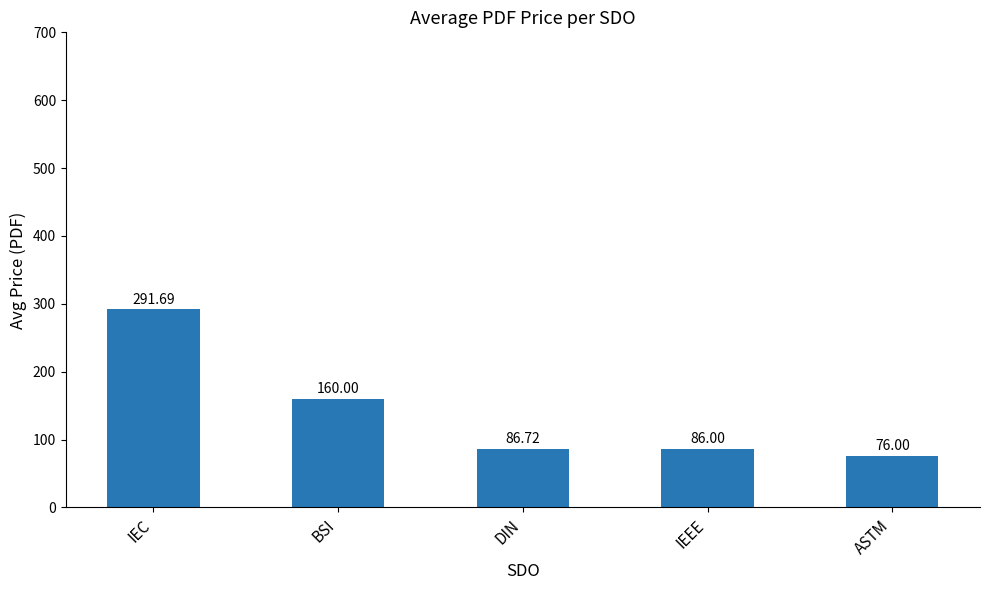

Which has a higher value, IEEE or ASTM?

IEEE